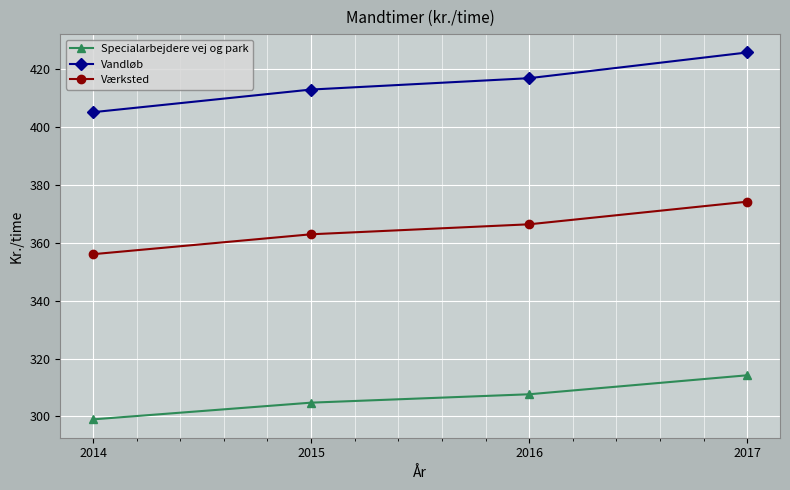

True or false: Specialarbejdere vej og park and Værksted cross at least once.

False